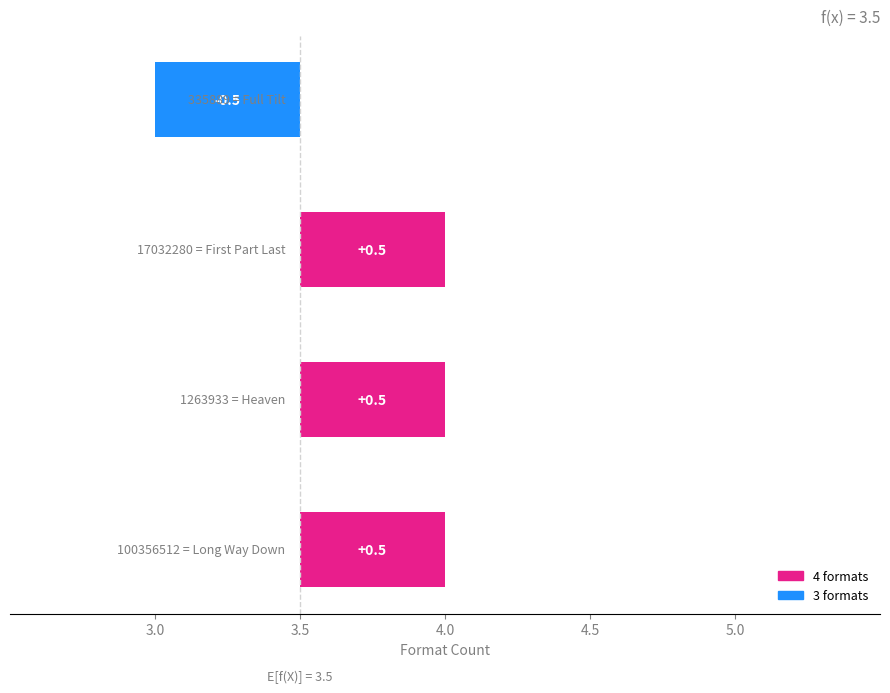

Reading right to left, extract all data points from this chart.

3	4	4	4